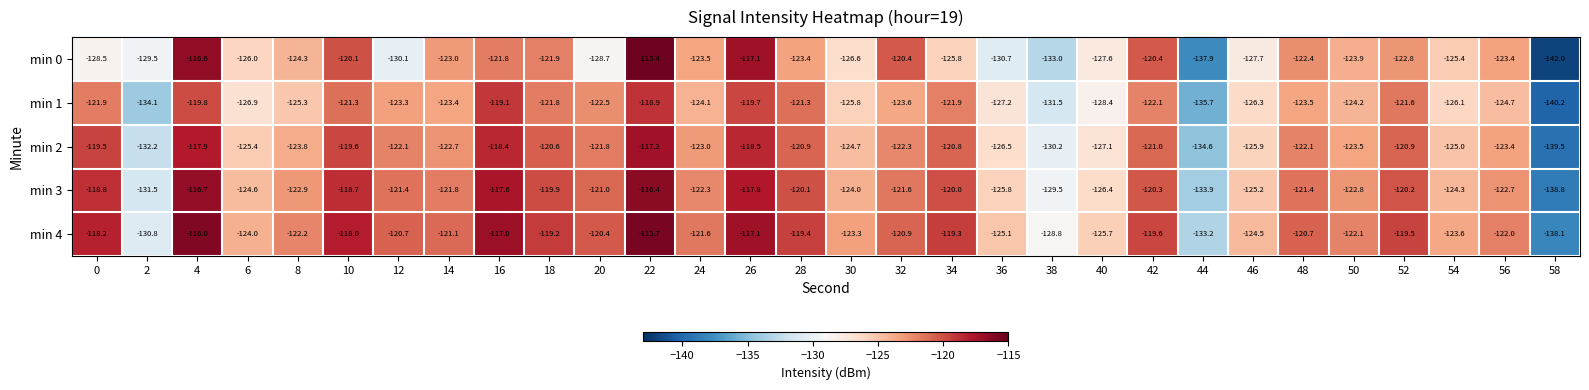

Rank the series at 6 from lowest to highest value.

min 1, min 0, min 2, min 3, min 4